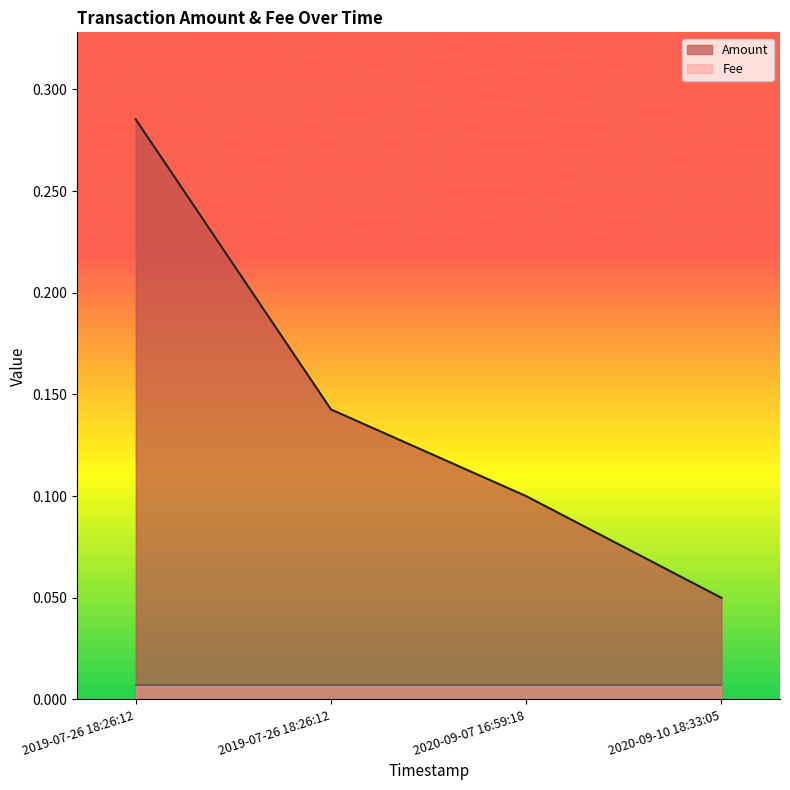

True or false: the data shows 0.2 at 2019-07-26 18:26:12.

False